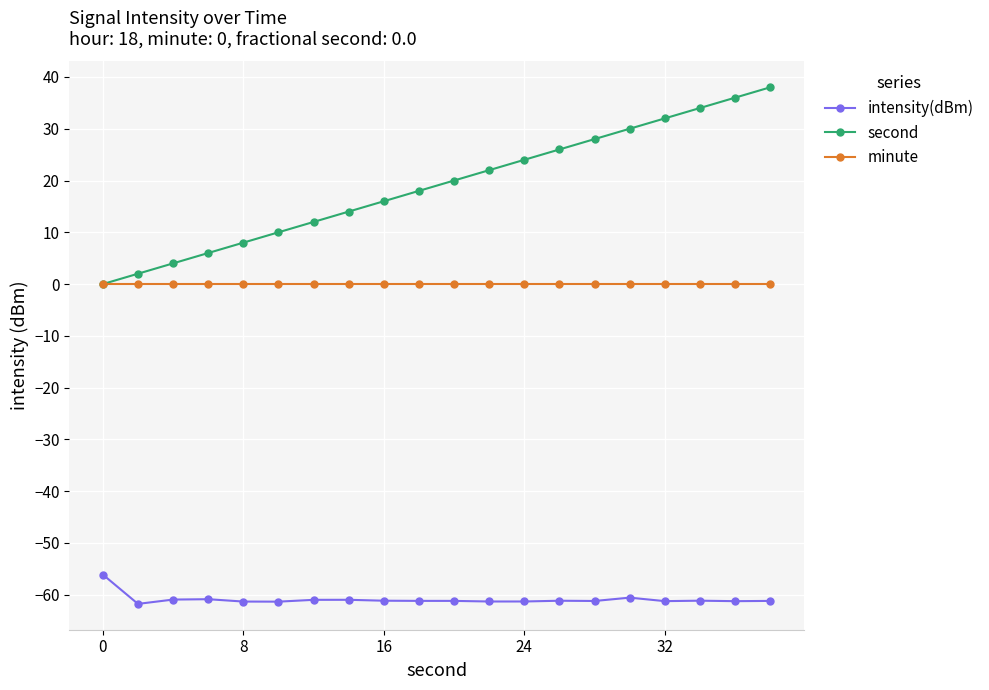

Which series has the largest total across all categories?

second